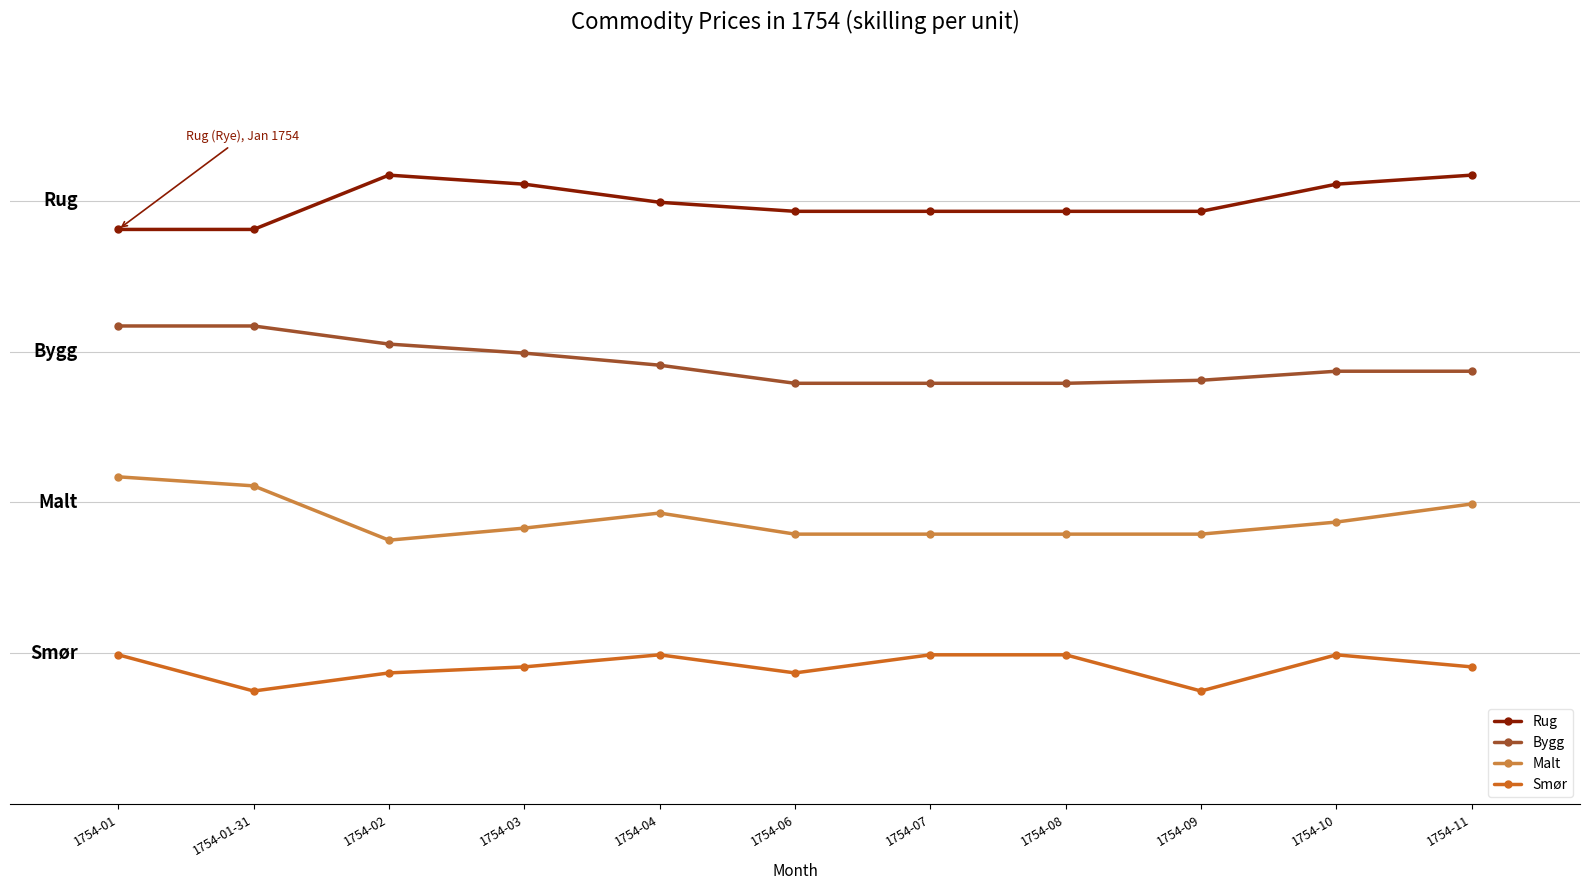

Between 1754-09 and 1754-10, which series saw the biggest shift?

Smør